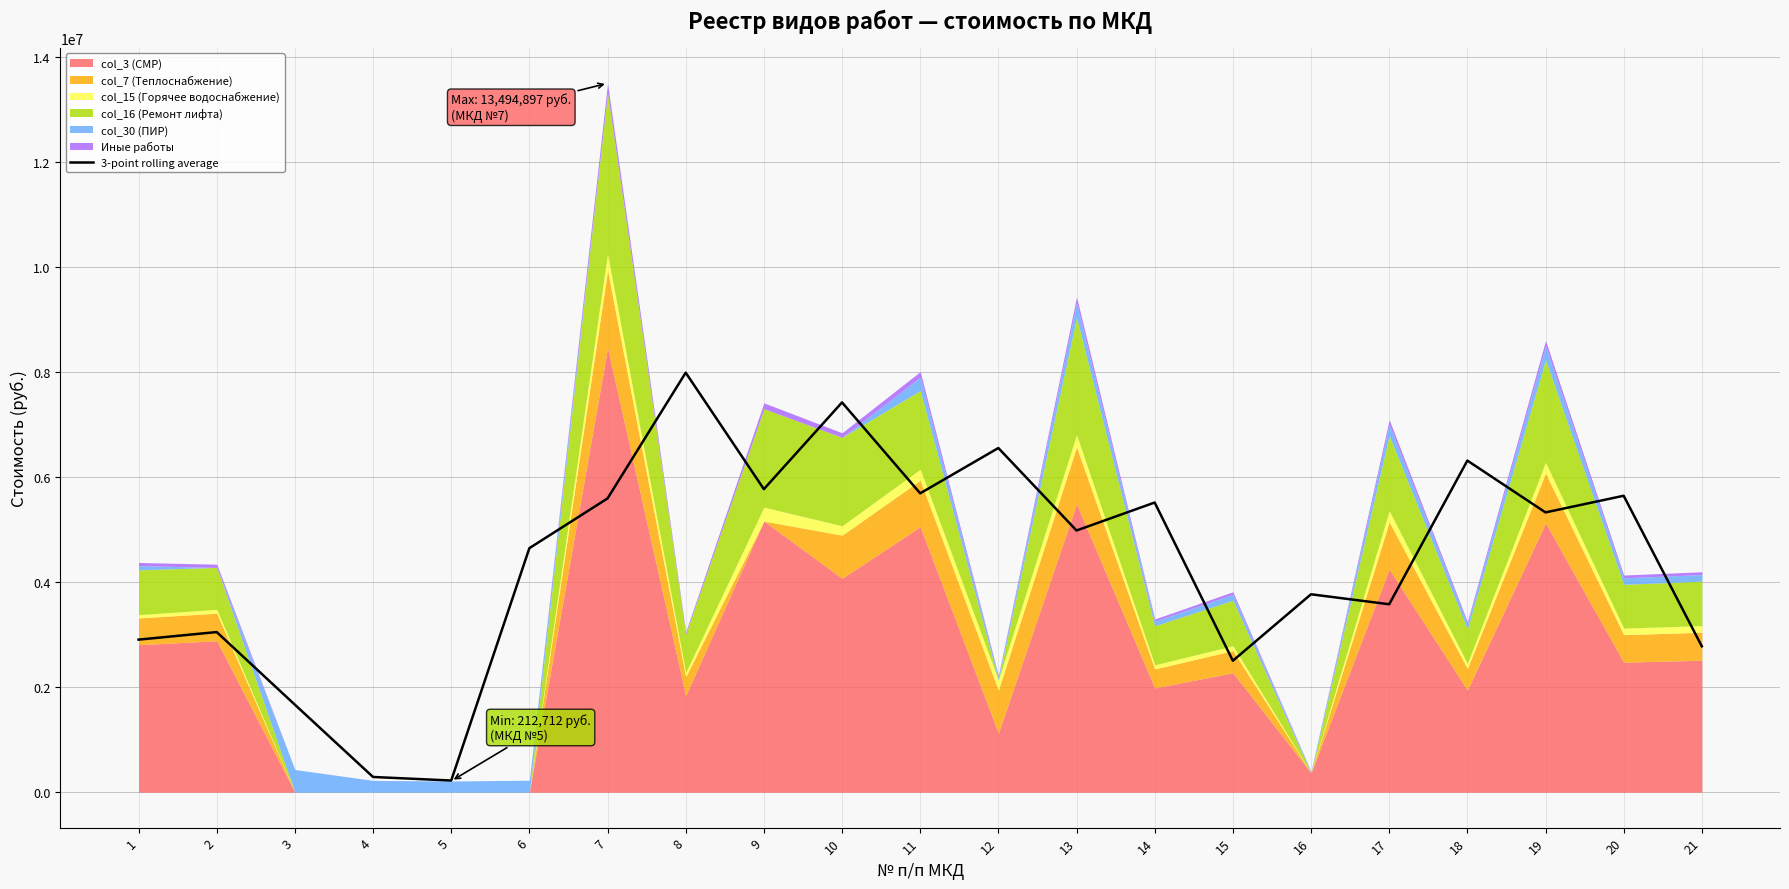

What is the value of the 18th point from the left?

6312689.3